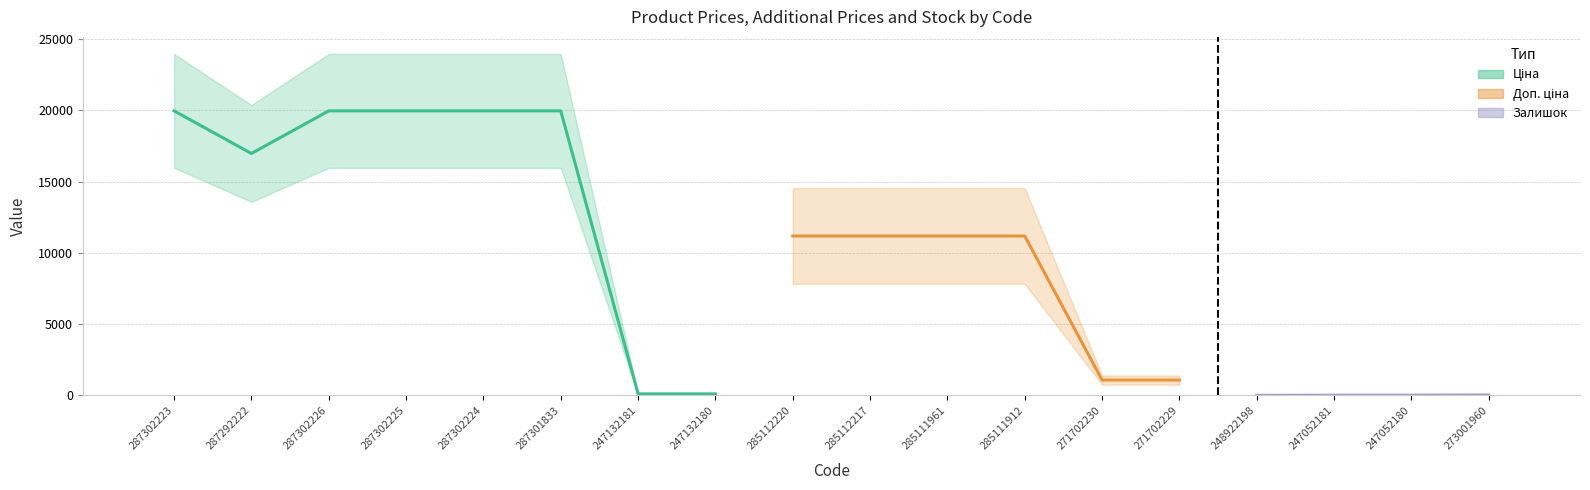

What is the greatest value displayed?

19964.2